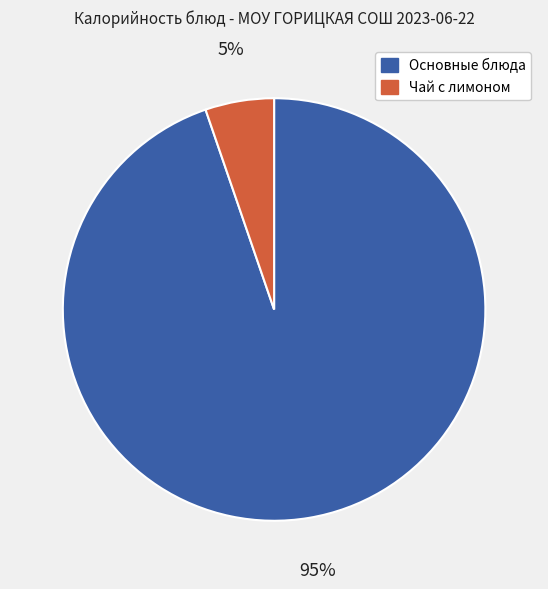

To the nearest percent, what is the average slice percentage?

50%